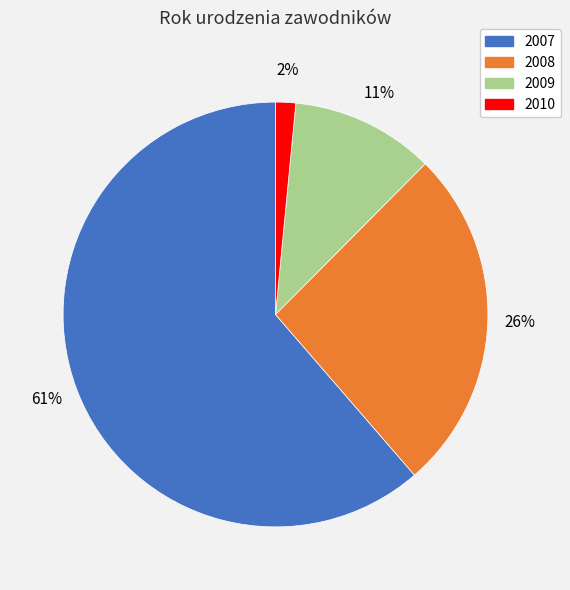

To the nearest percent, what percentage of the pie is 2008?

26%